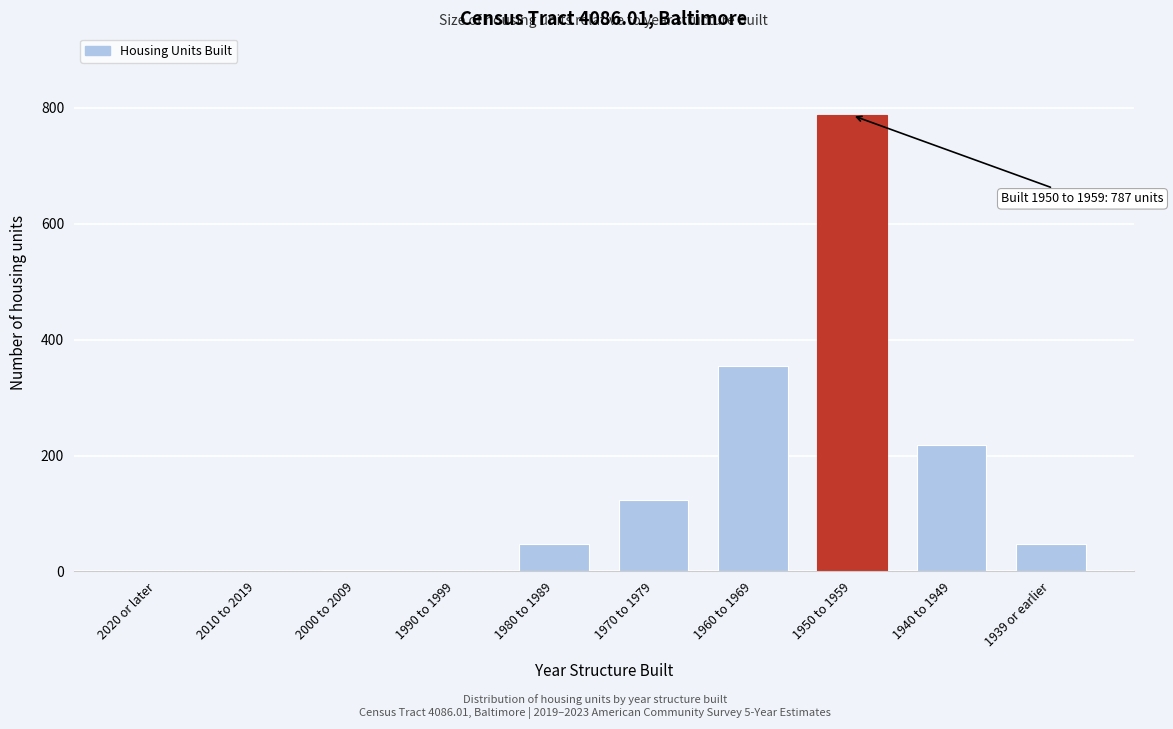

At which label is the value closest to 393?

1960 to 1969